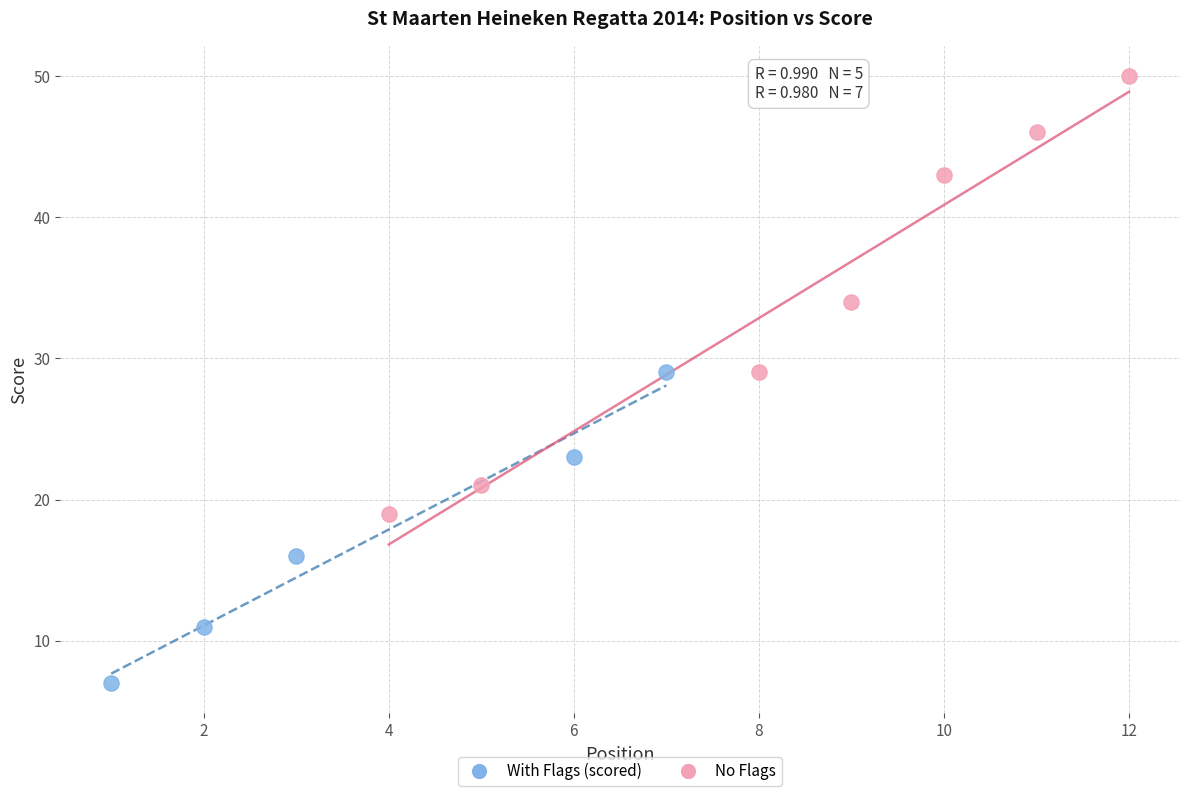

Which series has the largest Y range (max minus min)?

No Flags